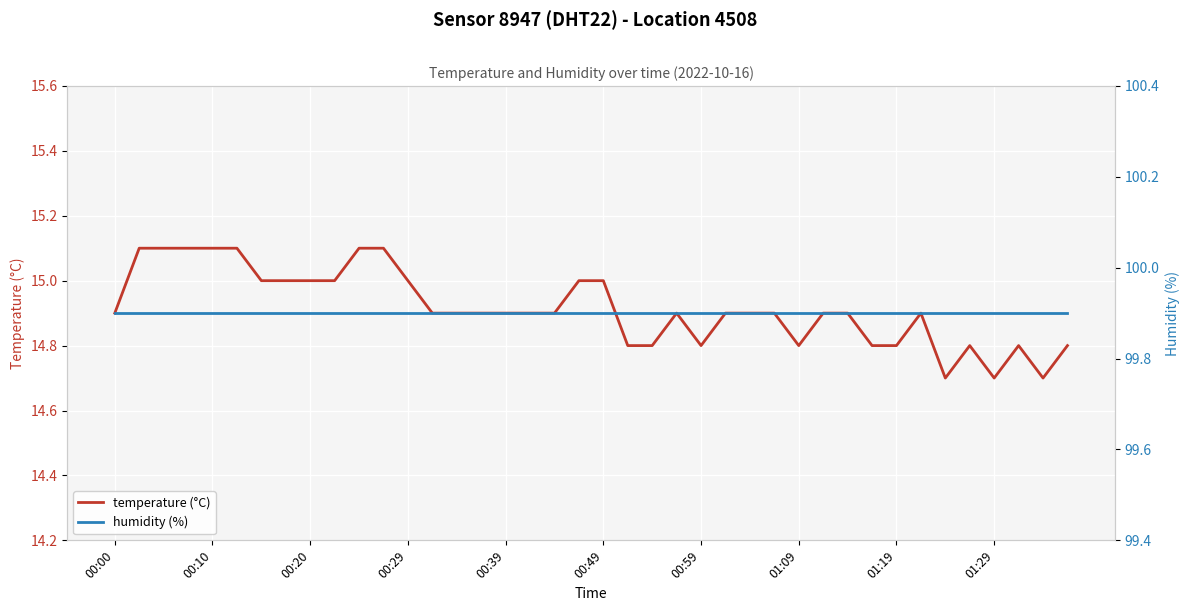

True or false: temperature (°C) has a value of 14.7 at 38.

True